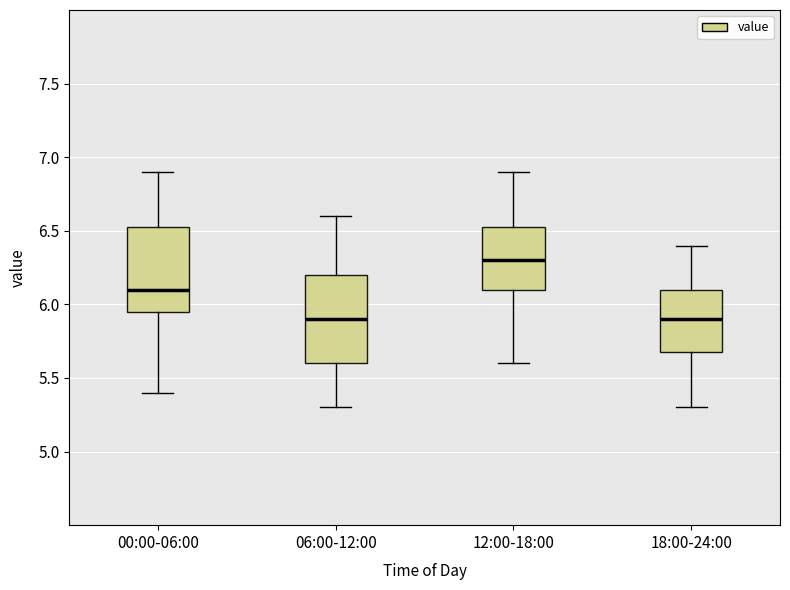

Reading left to right, transcribe this box plot: for each box, give where its median line is, the range the box spans, and where its two whiskers end, as read against the y-axis. The values are not printed on the chart, so give them approximately, as read against the axis.

00:00-06:00: median 6.10, box 5.95 to 6.55, whiskers 5.40 to 6.90
06:00-12:00: median 5.90, box 5.60 to 6.20, whiskers 5.30 to 6.60
12:00-18:00: median 6.30, box 6.10 to 6.55, whiskers 5.60 to 6.90
18:00-24:00: median 5.90, box 5.70 to 6.10, whiskers 5.30 to 6.40